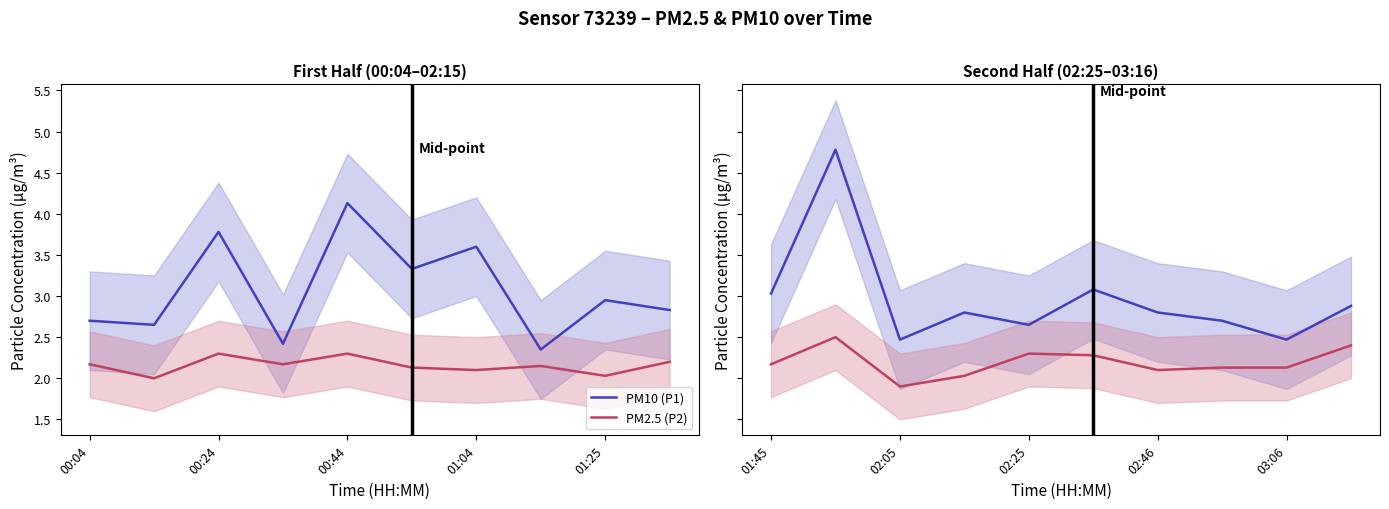

Which has a higher value, 02:46 or 03:06?

02:46